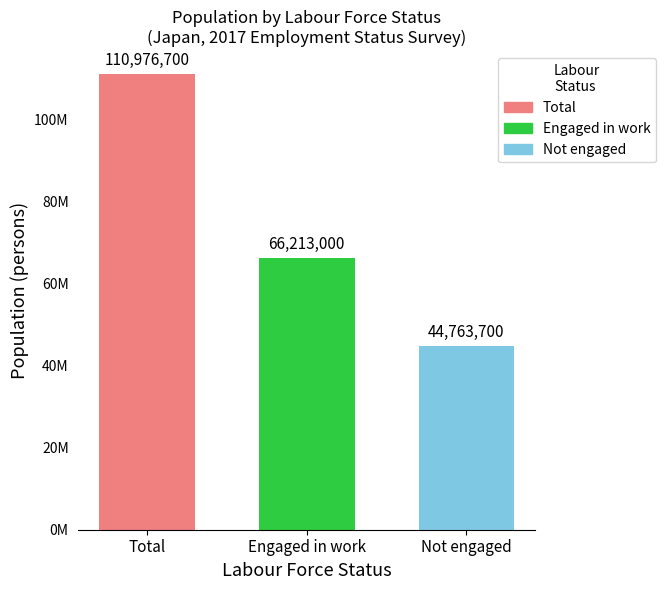

Are the bars horizontal?

No